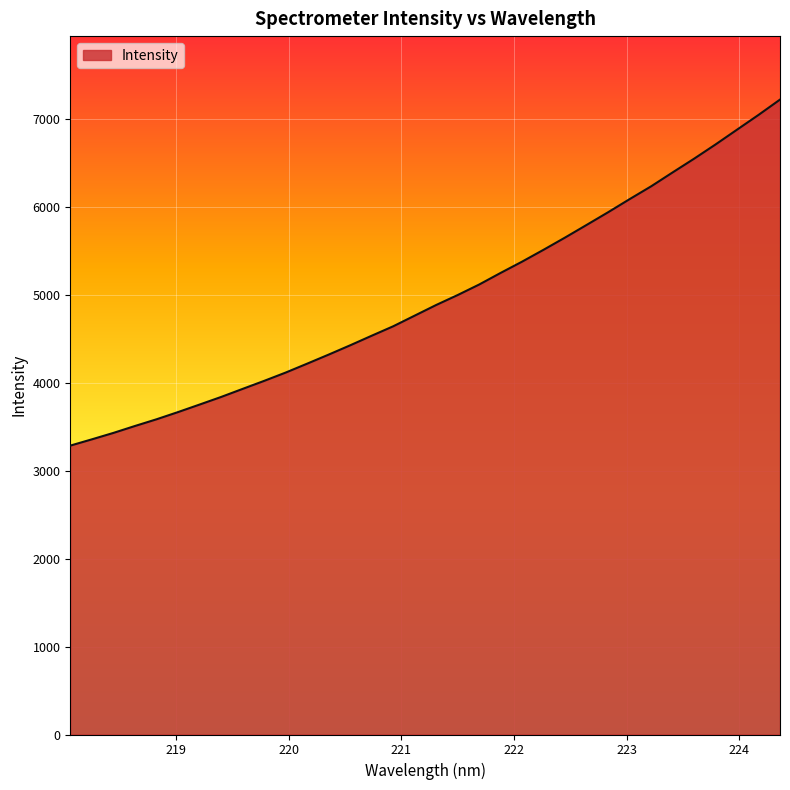

How many lines are shown in the chart?

1